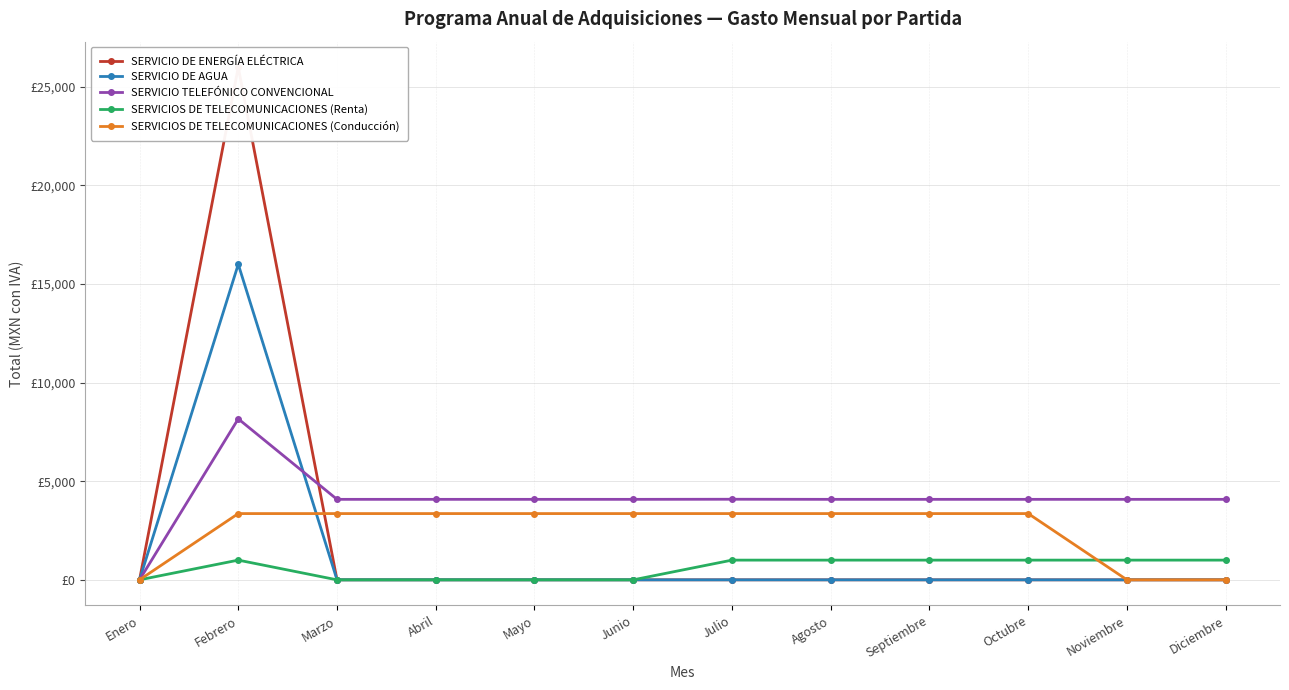

How many values in the SERVICIO DE ENERGÍA ELÉCTRICA series exceed 0?

1